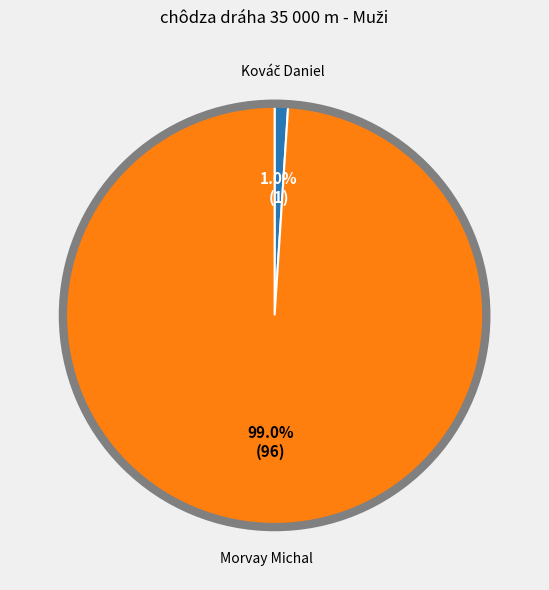

Does any single category account for the majority?

Yes